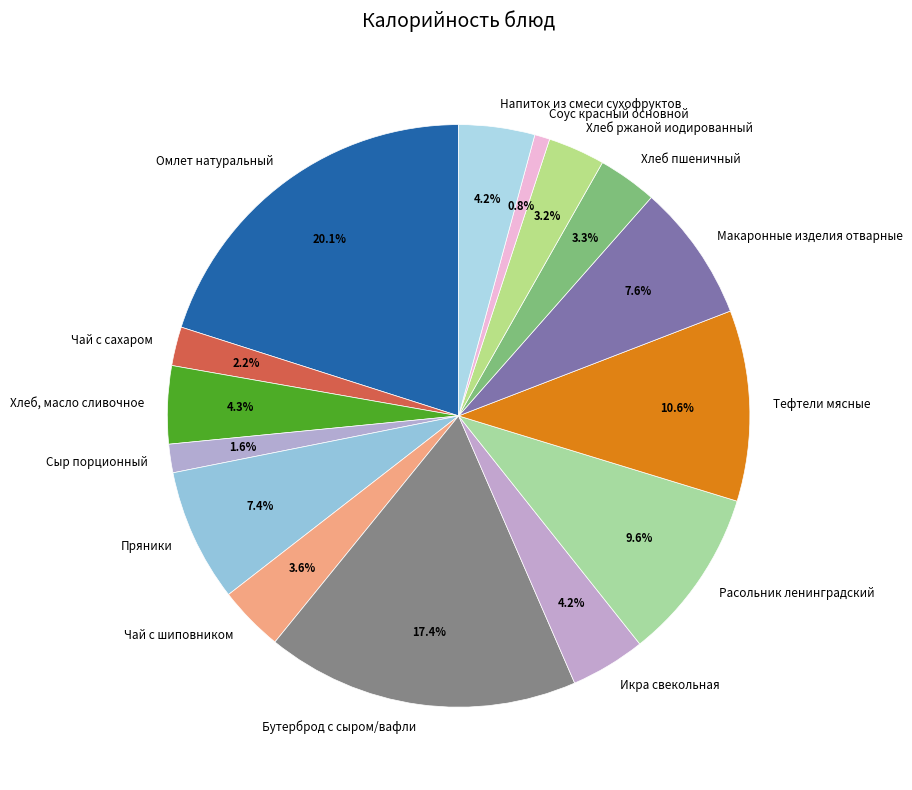

How many segments does this pie chart have?

15